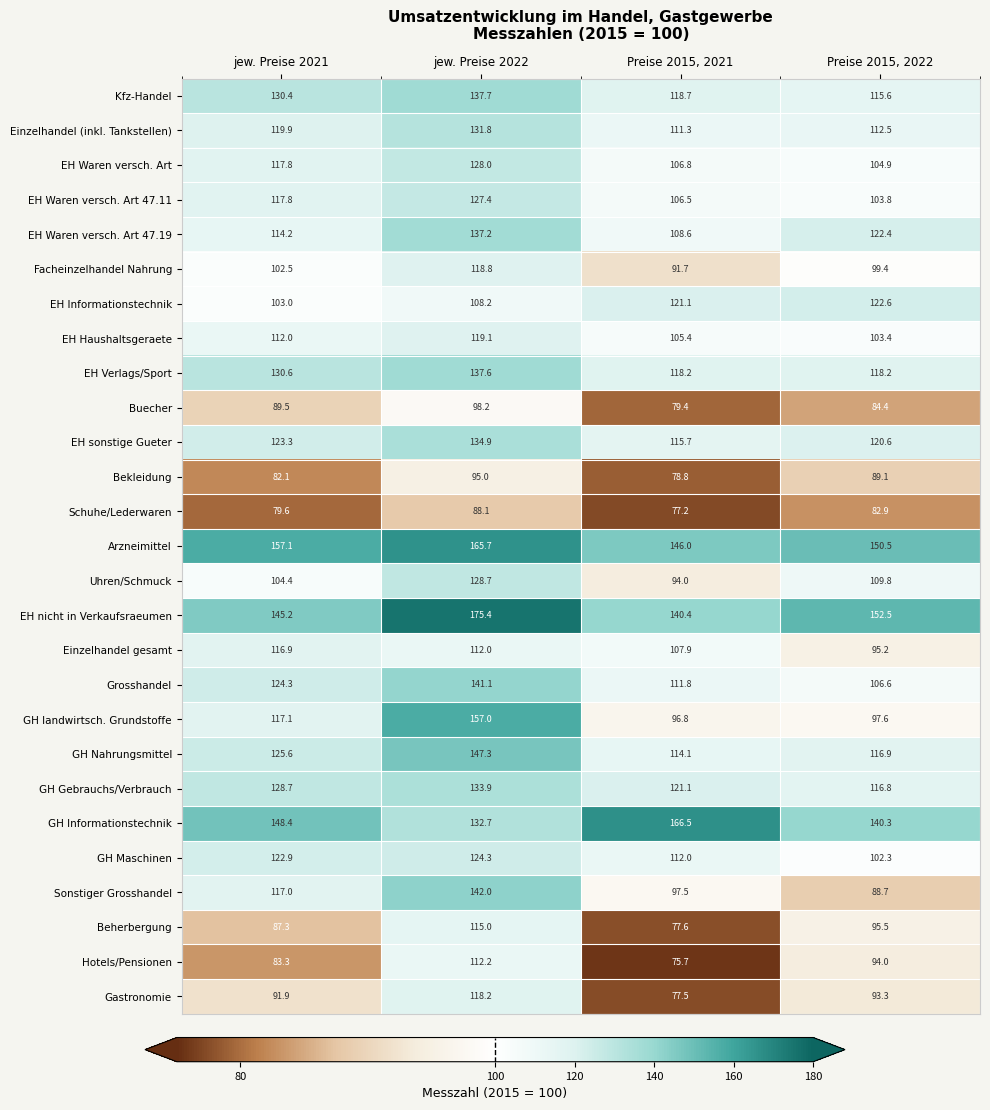

At which category is the sum across all series the highest?

jew. Preise 2022